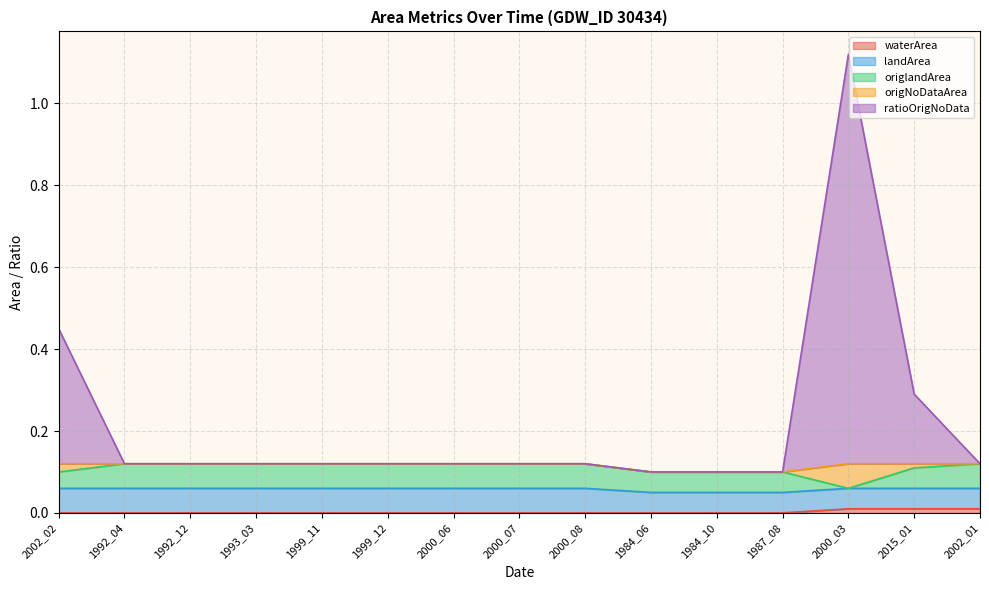

At which category is the sum across all series the highest?

2000_03